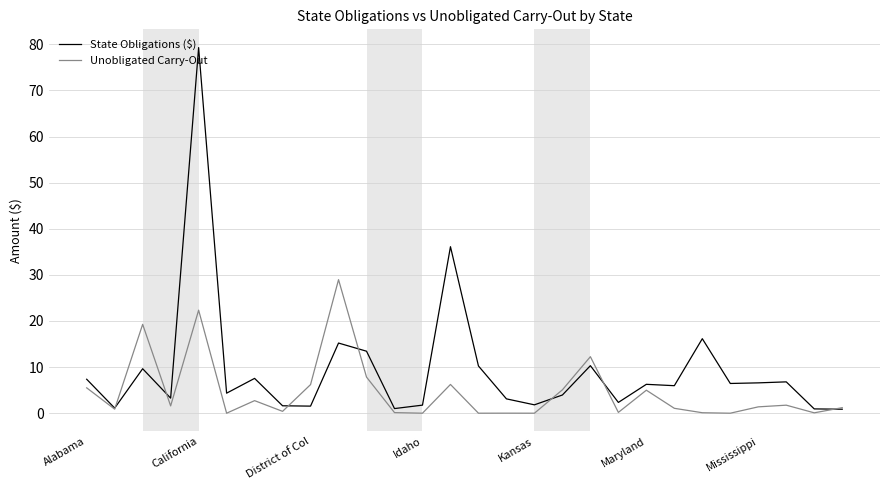

Rank the series by their maximum value, from lowest to highest.

Unobligated Carry-Out, State Obligations ($)